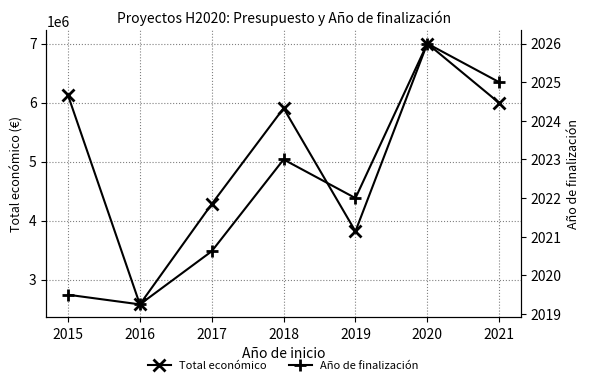

At which category is the sum across all series the highest?

2020